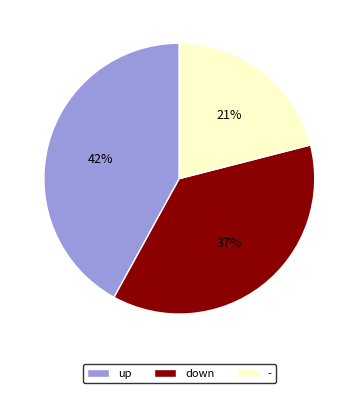

Do - and down together represent more than half of the pie?

Yes